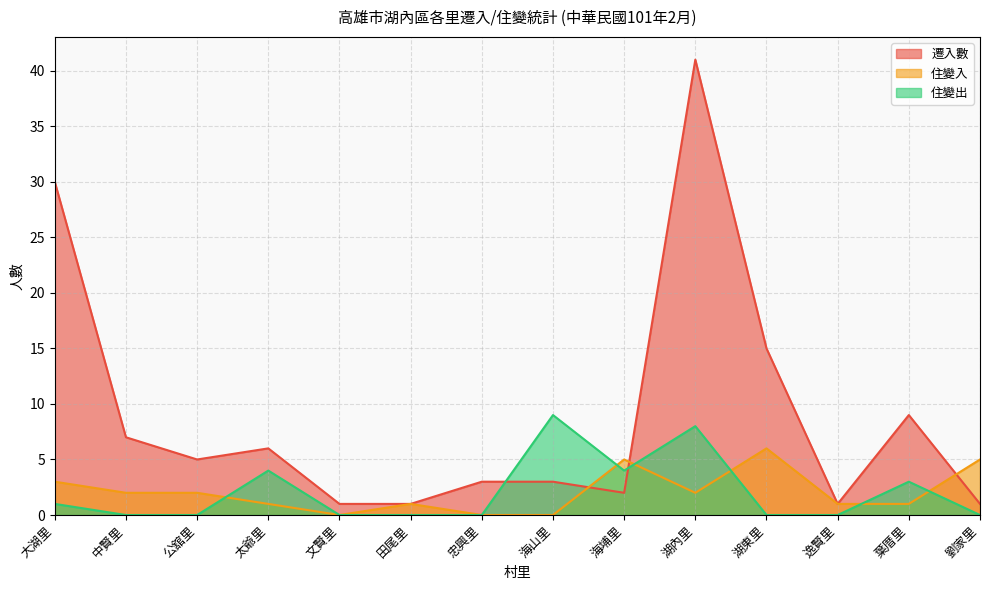

The value of 遷入數 at 忠興里 is 3. True or false?

True